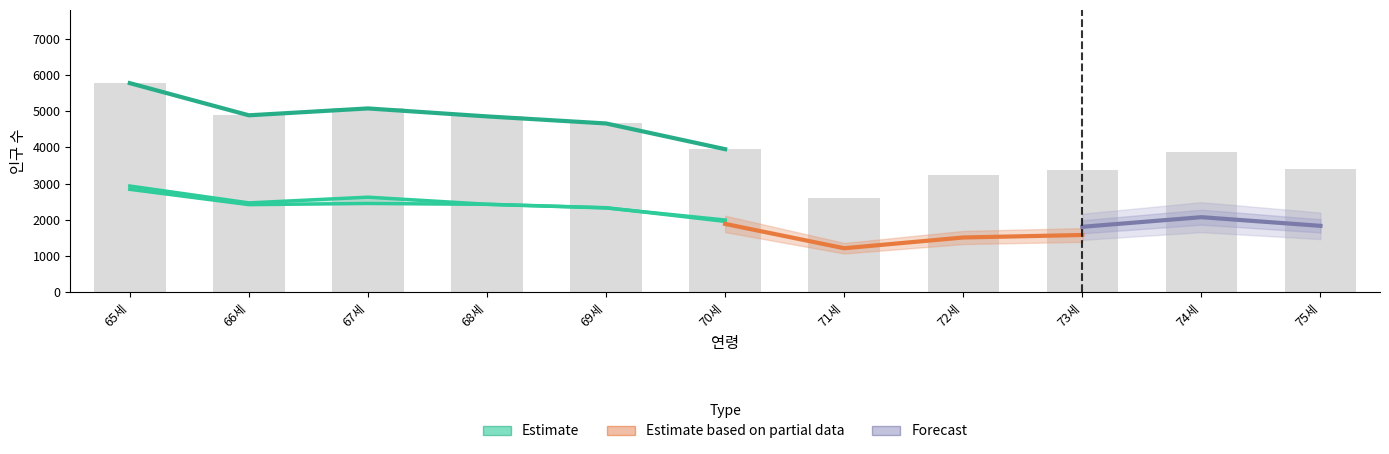

What is the difference between the 북구 계 values at 71세 and 69세?

1057